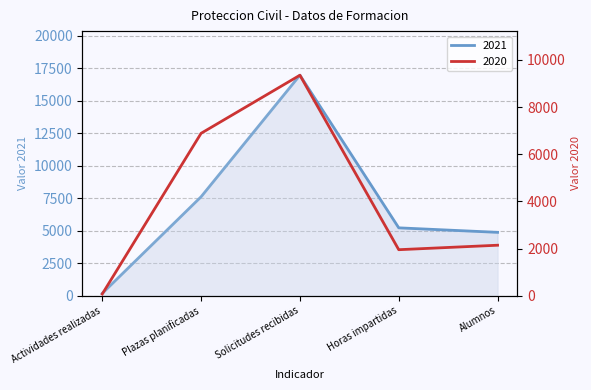

True or false: 2021 has more than 1 points higher than both neighbors.

False